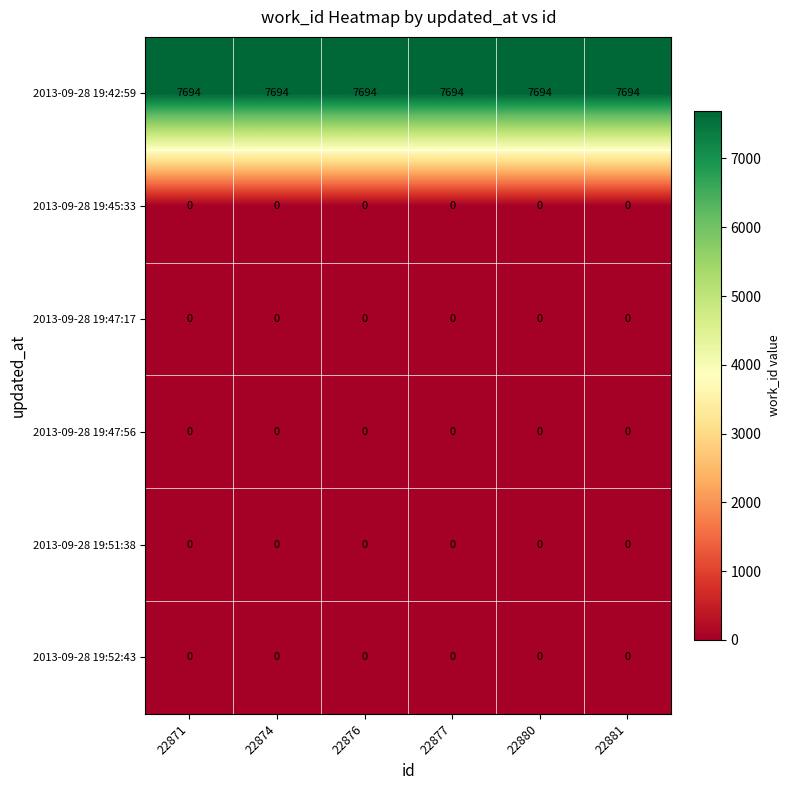

What is the spread (max minus min) of values at 22881?

7694